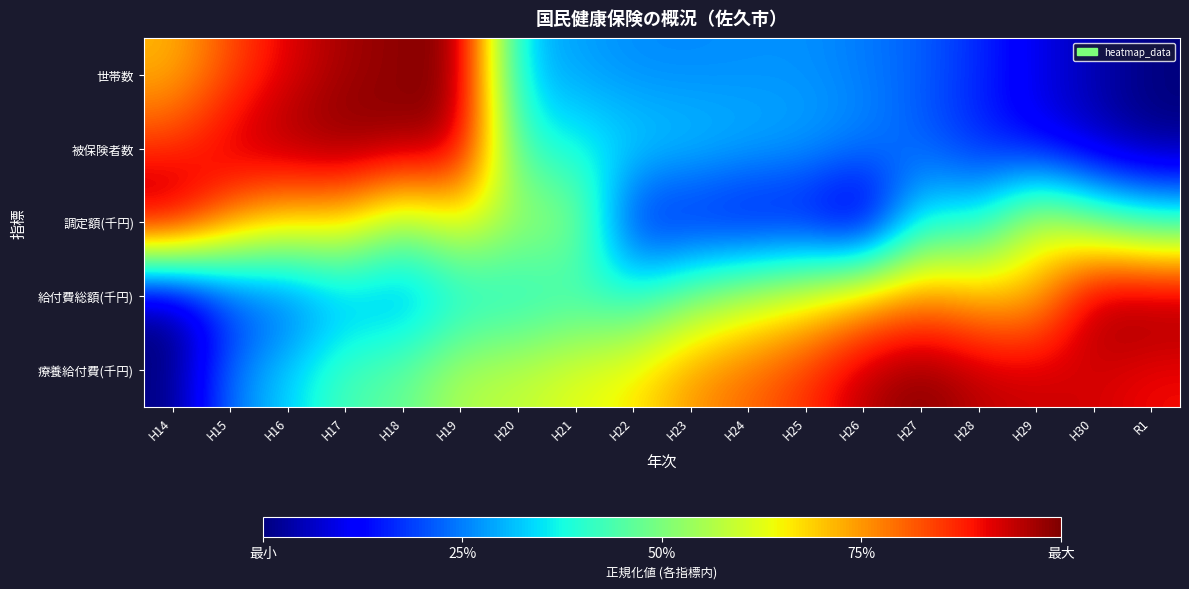

At which category is the sum across all series the highest?

H19